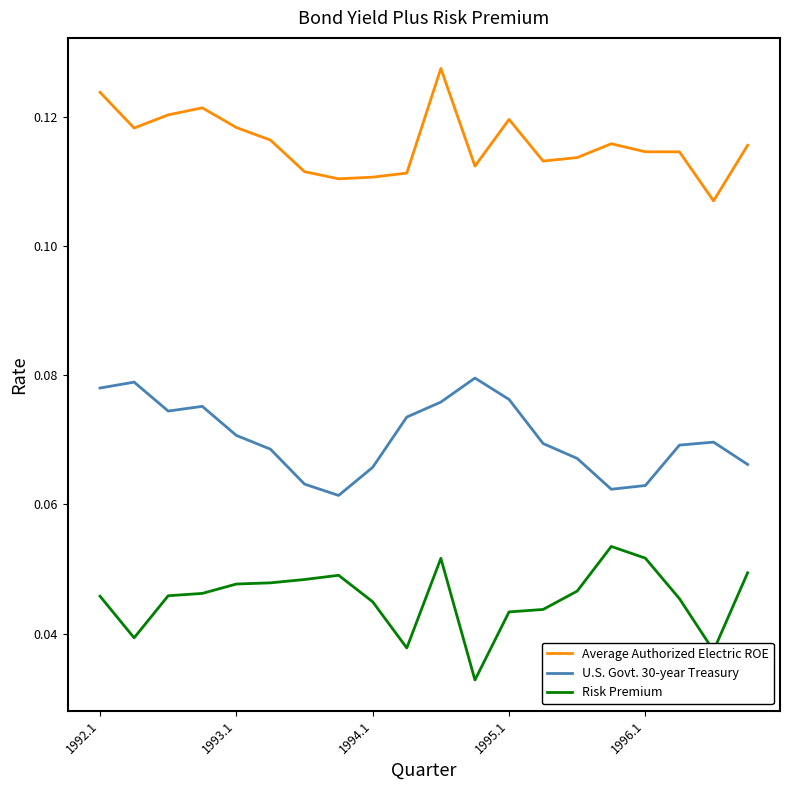

List the series in order of their overall mean, highest first.

Average Authorized Electric ROE, U.S. Govt. 30-year Treasury, Risk Premium